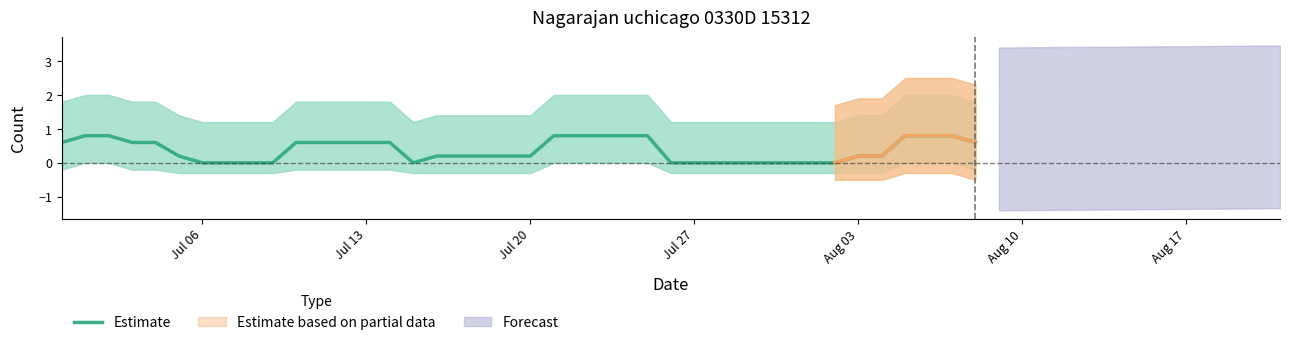

What is the difference between the maximum and minimum values?

0.8